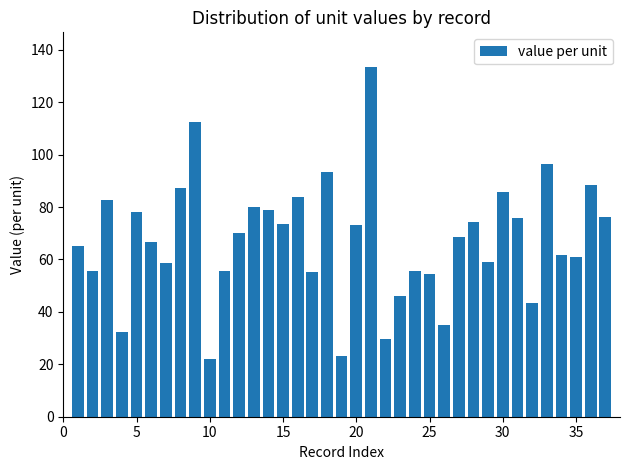

What is the value of the 16th bar from the left?

84.0